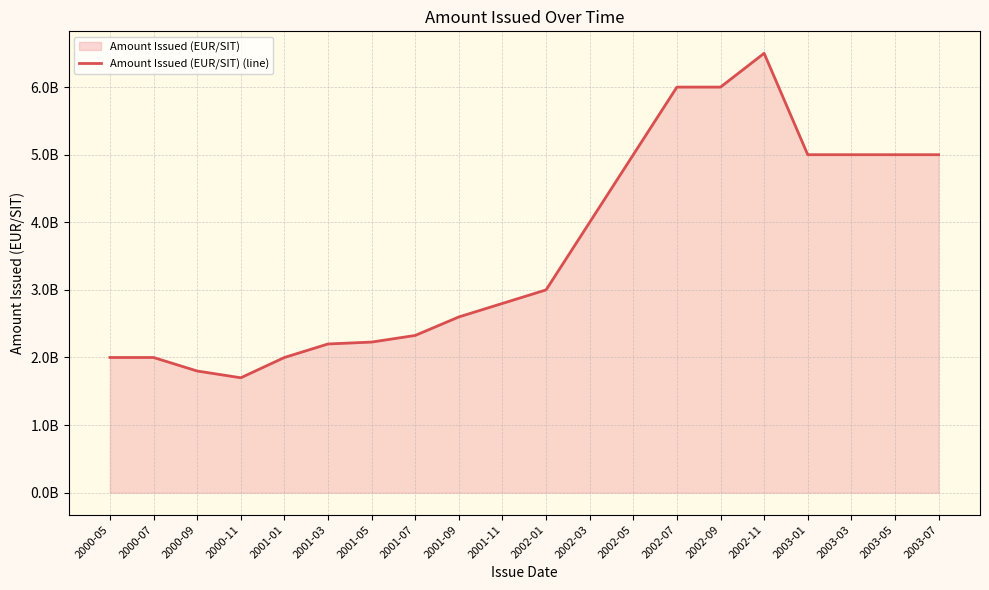

What is the sum of all values?

72154550000